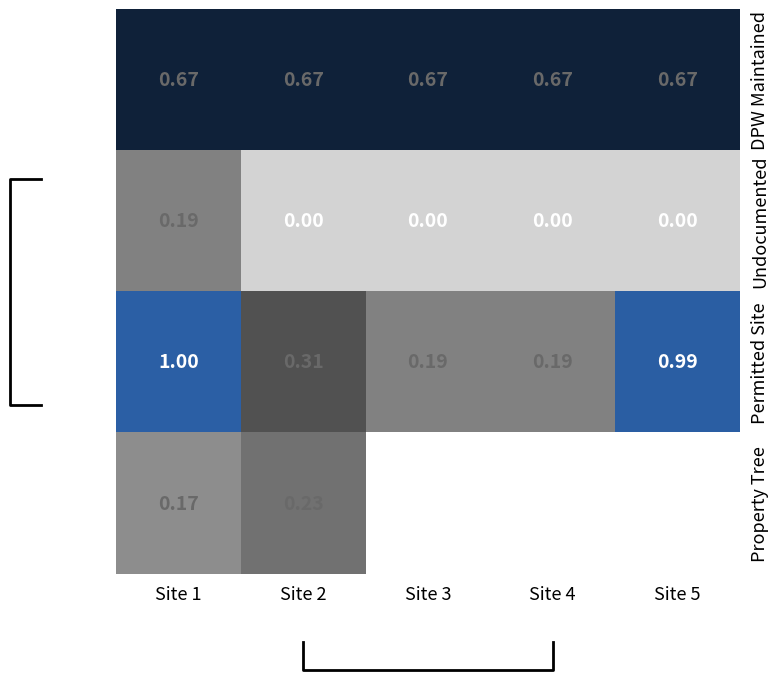

List the series in order of their peak value, lowest first.

Undocumented, Property Tree, DPW Maintained, Permitted Site